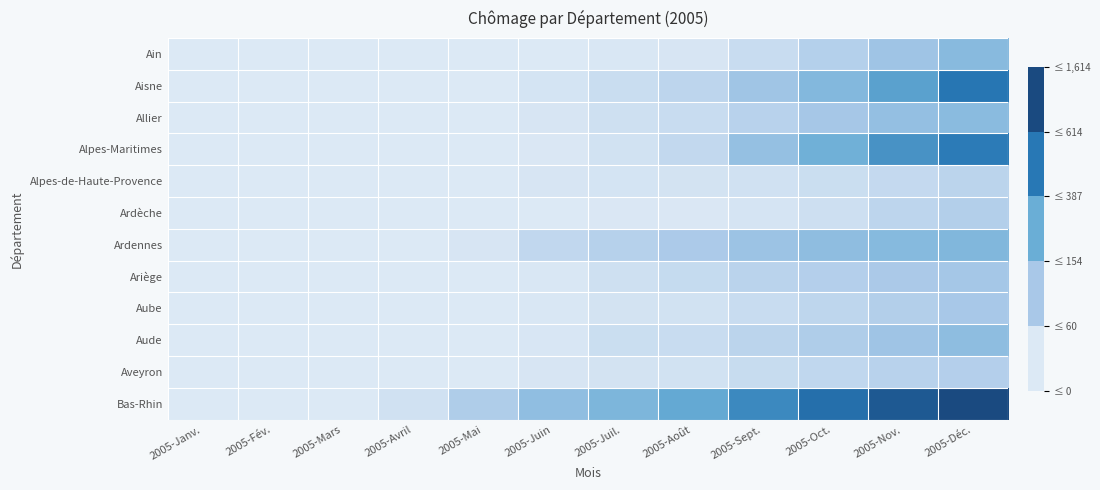

Which series changed the most between 2005-Fév. and 2005-Août?

Bas-Rhin